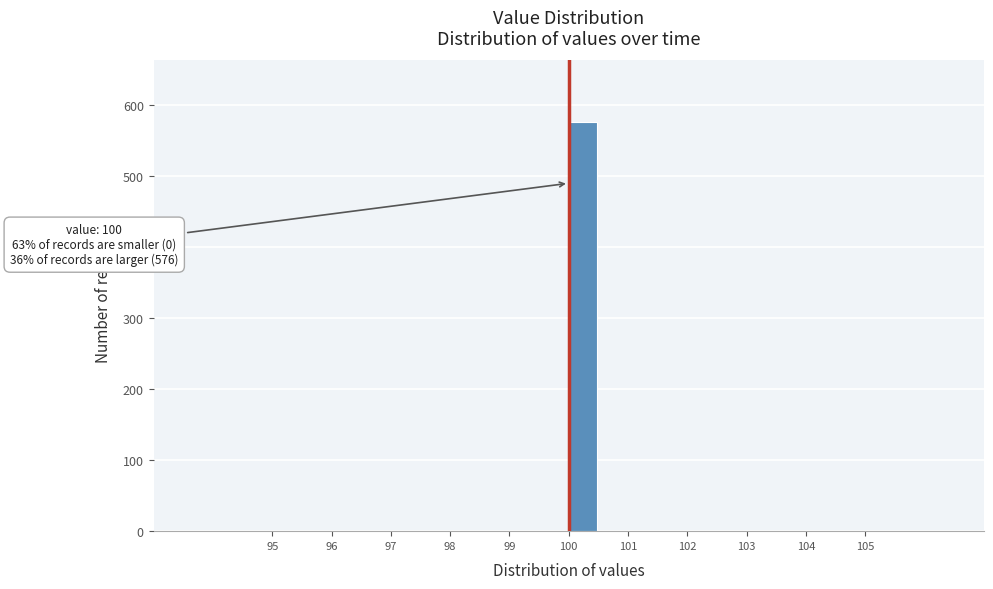

Over which range of the x-axis is the bar tallest?

100.0 to 100.5